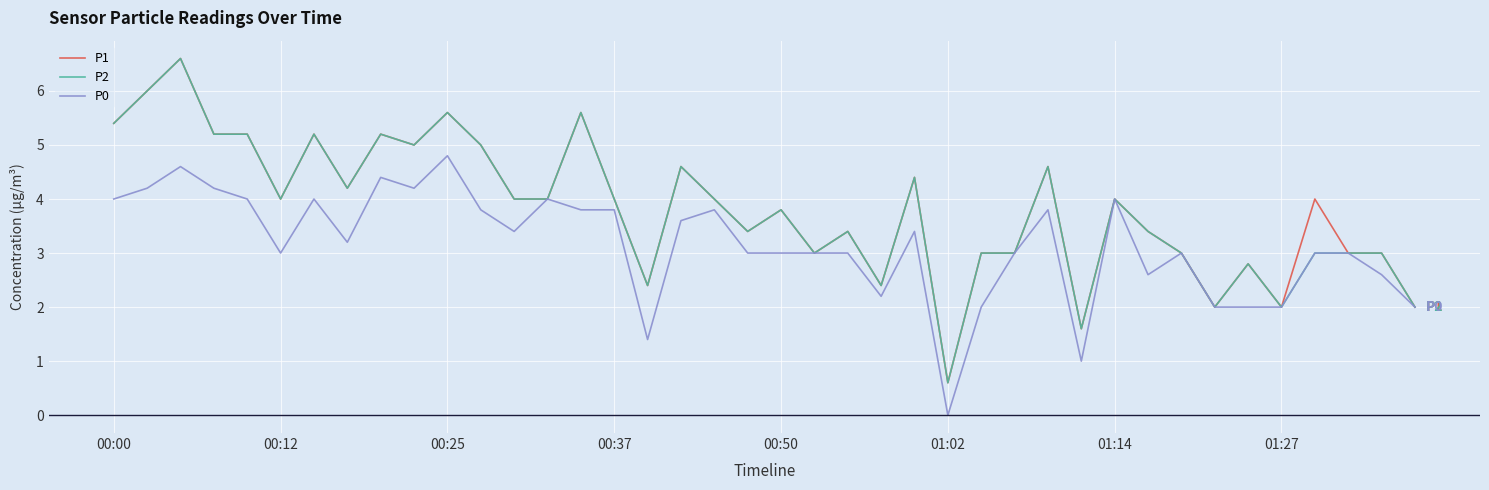

What is the maximum value for P1?

6.6